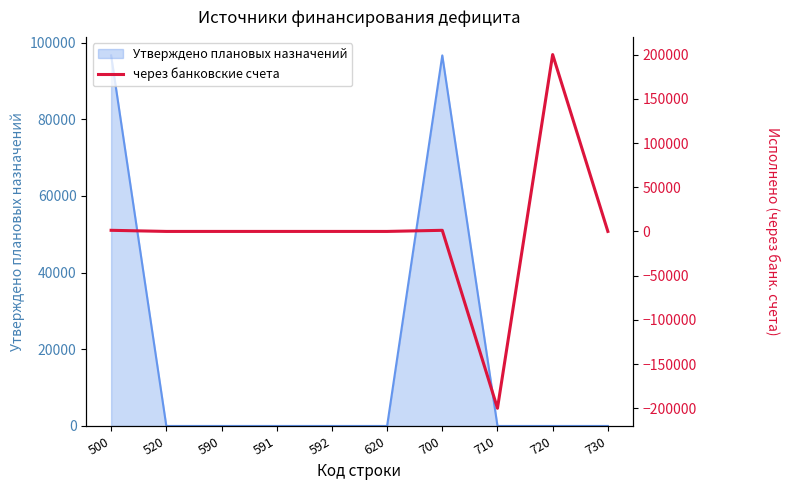

List the labels in order of value, smallest first.

710, 520, 590, 591, 592, 620, 730, 500, 700, 720